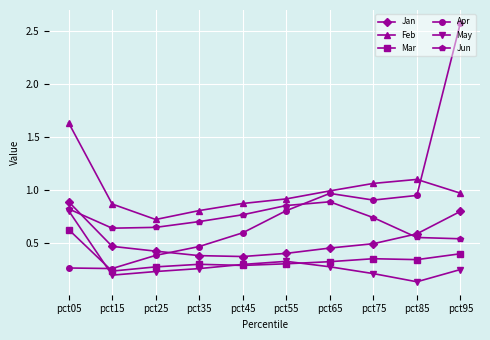

Rank the series at pct75 from highest to lowest value.

Feb, Apr, Jun, Jan, Mar, May